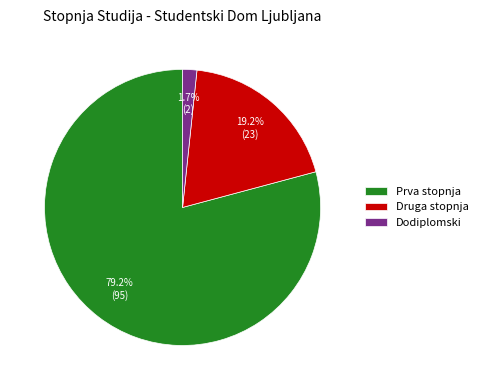

Which category has the smallest portion of the pie?

Dodiplomski